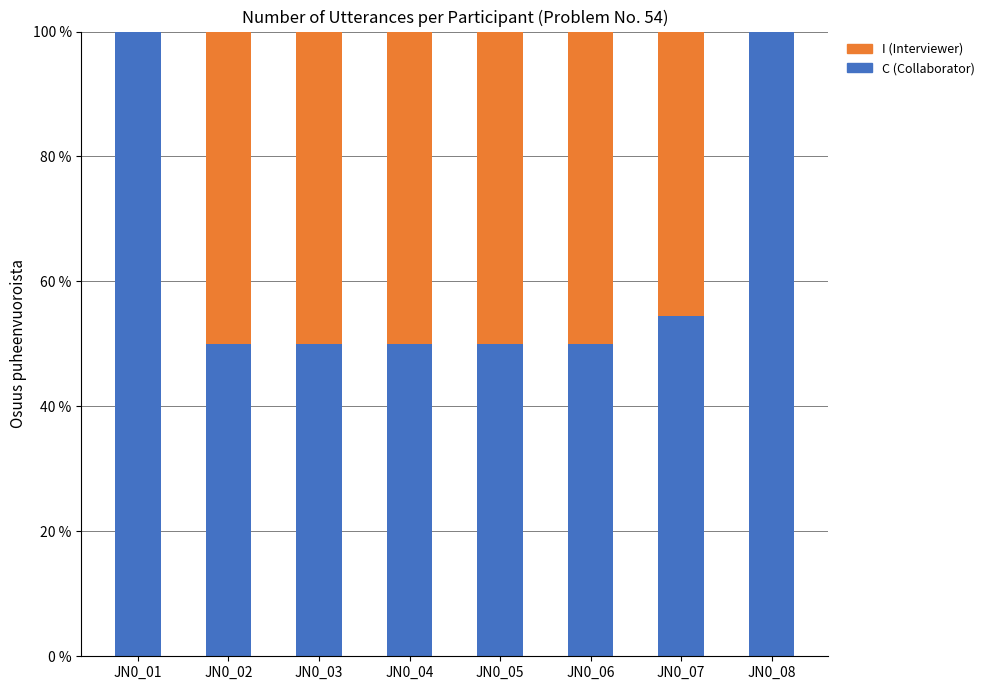

What is the maximum value for C (Collaborator)?

100.0